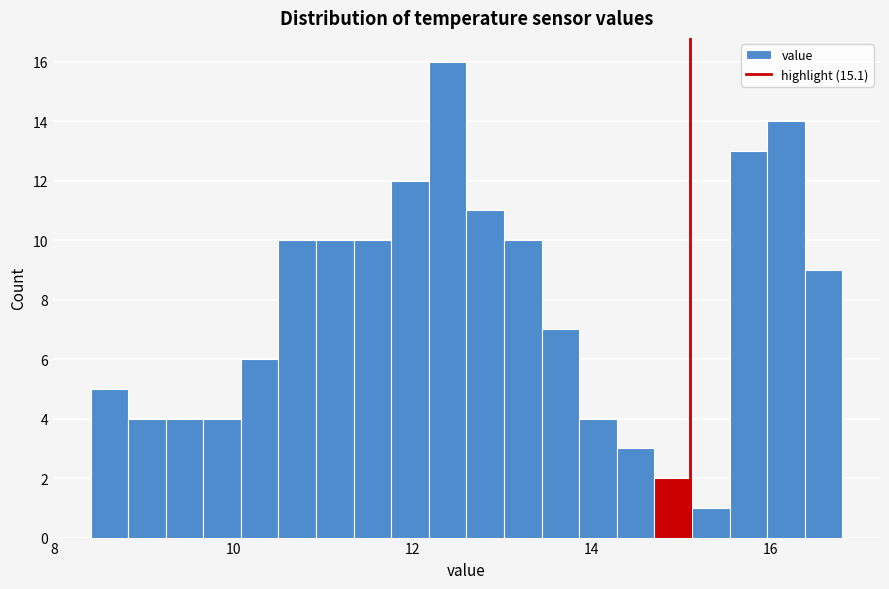

Read against the x-axis, roughly where is the centre of the tallest bar?

12.4